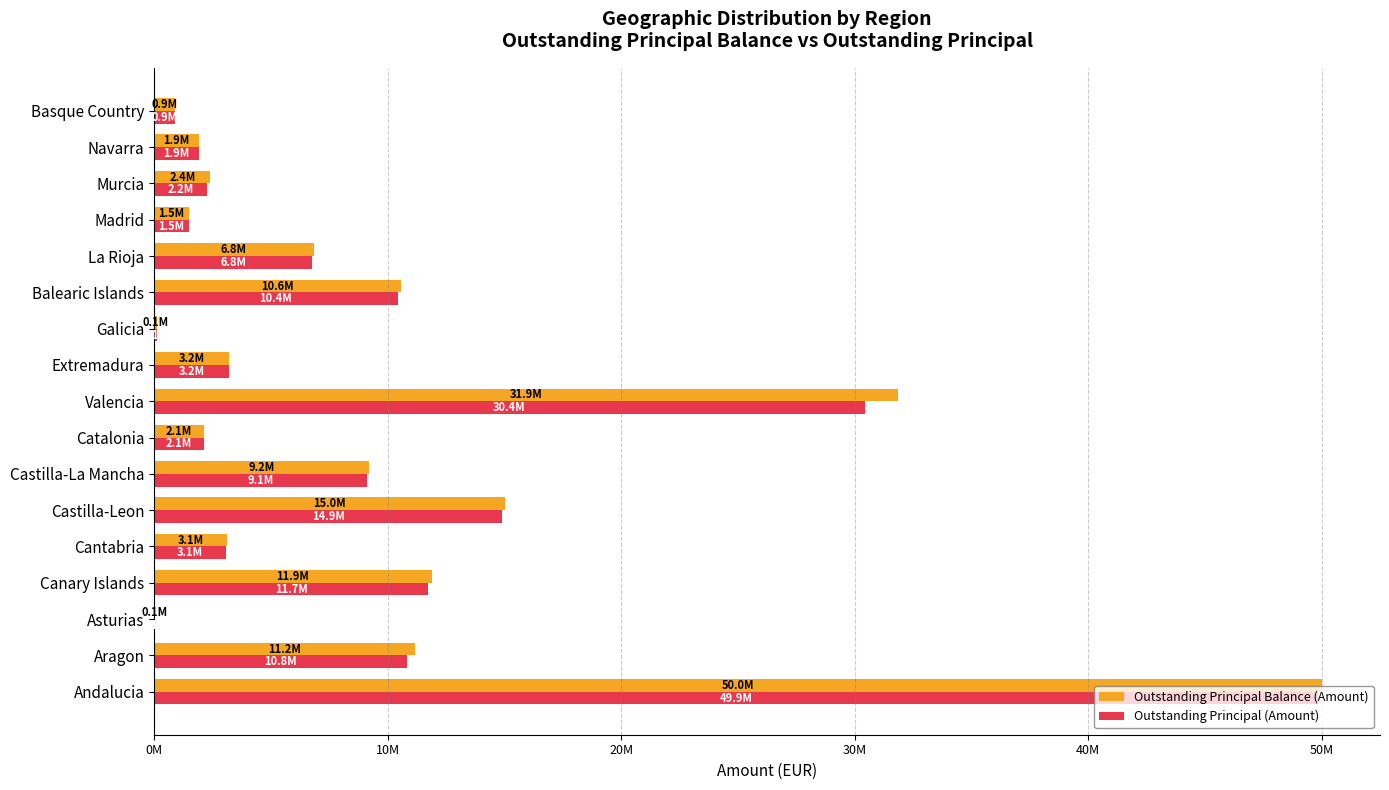

What are all the series names shown in the legend?

Outstanding Principal Balance (Amount), Outstanding Principal (Amount)